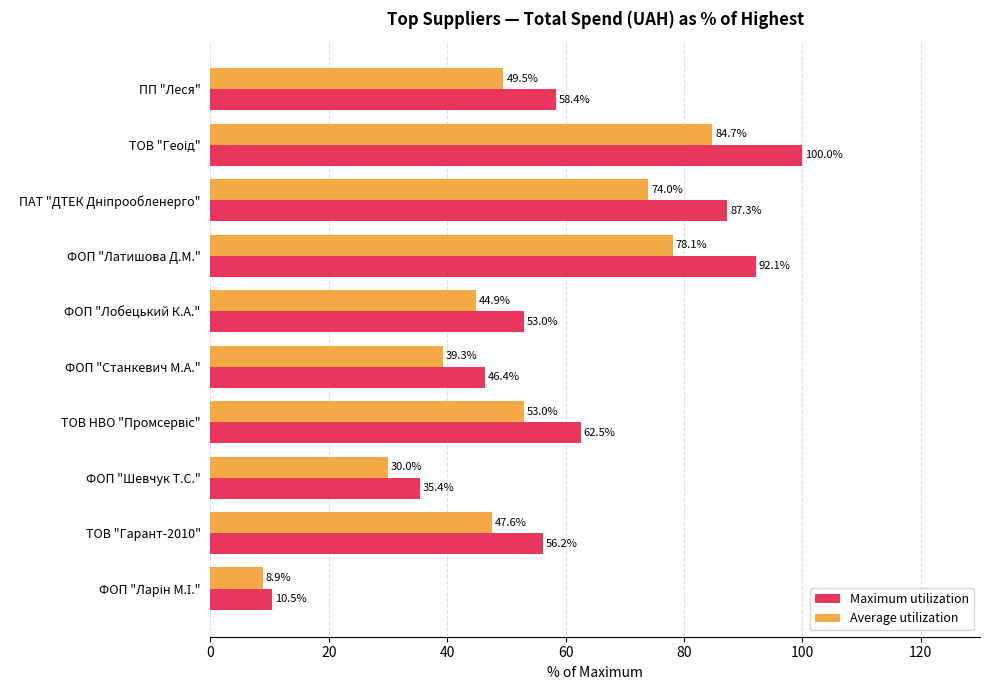

What is the maximum value shown in the chart?

100.0